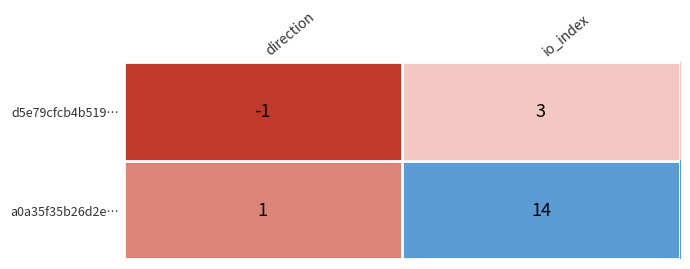

What is the average value of the a0a35f35b26d2e… series?

8